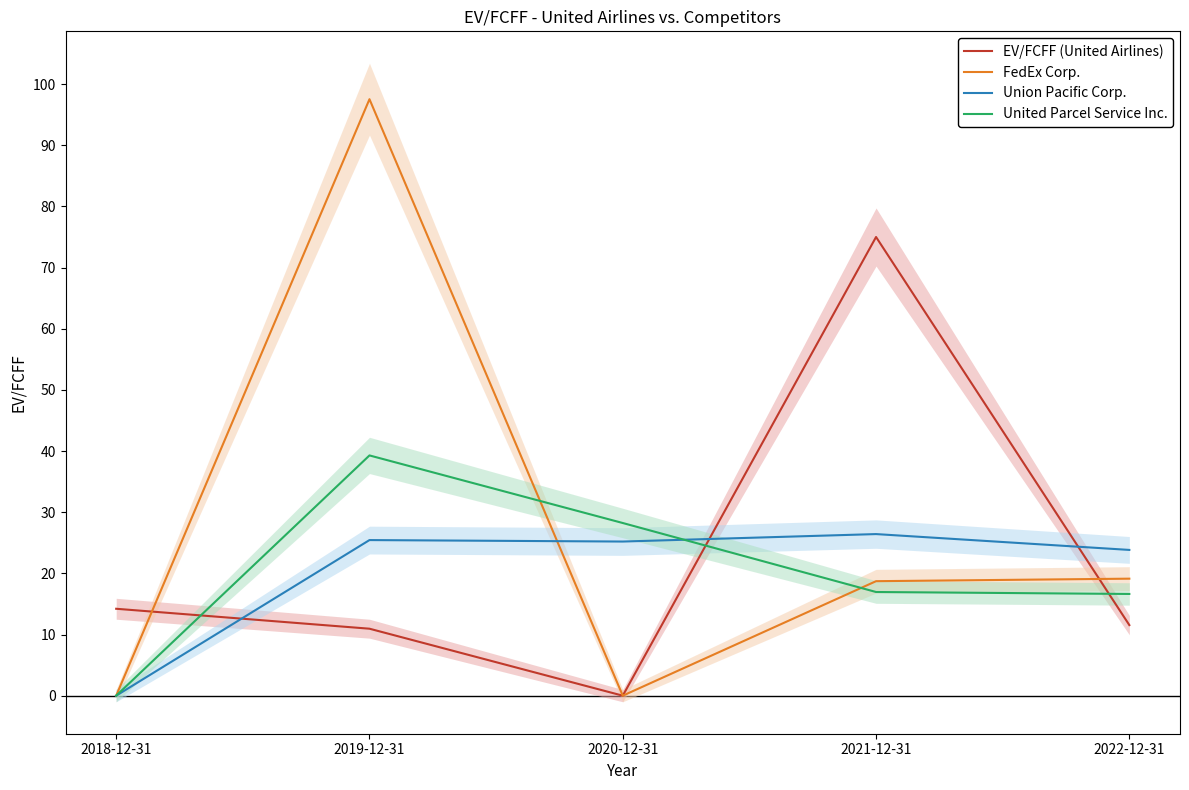

At which category does EV/FCFF (United Airlines) reach its first local valley?

2020-12-31